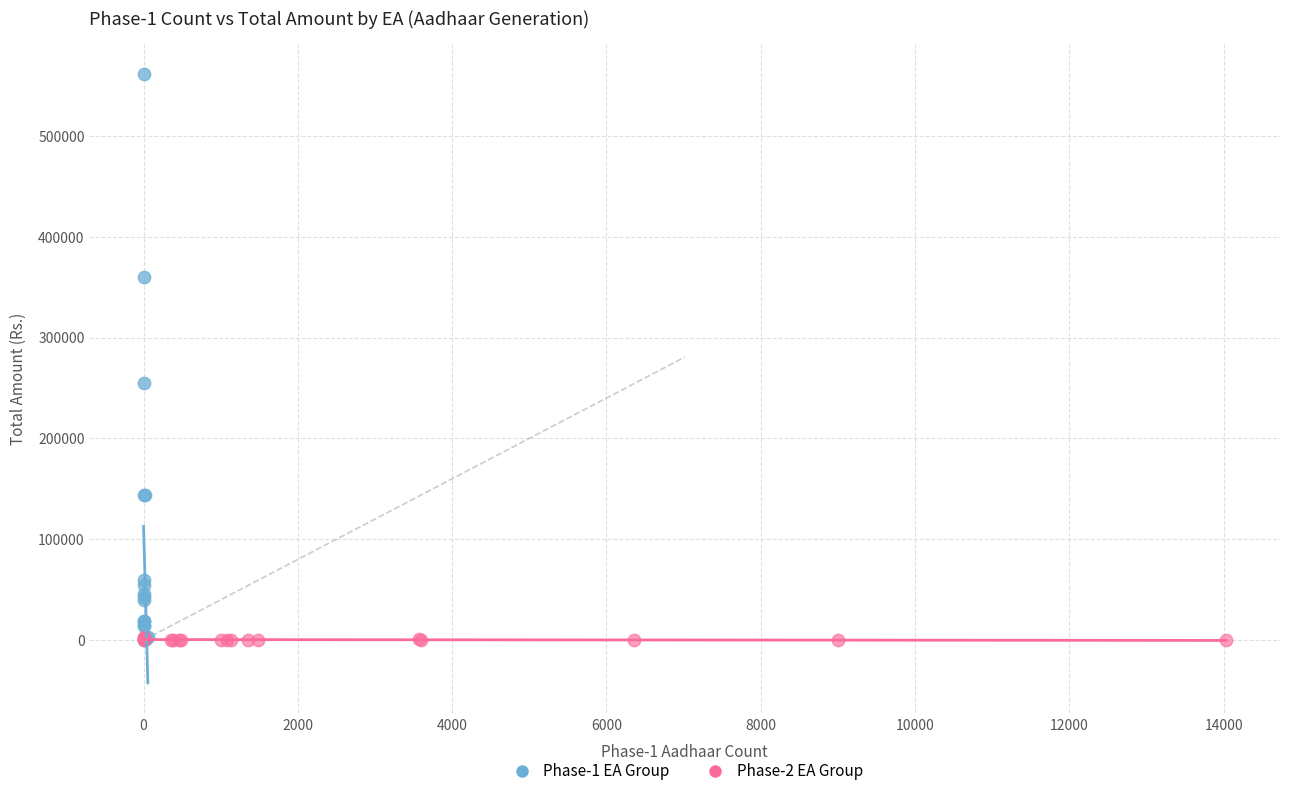

Which series reaches the maximum Y coordinate?

Phase-1 EA Group